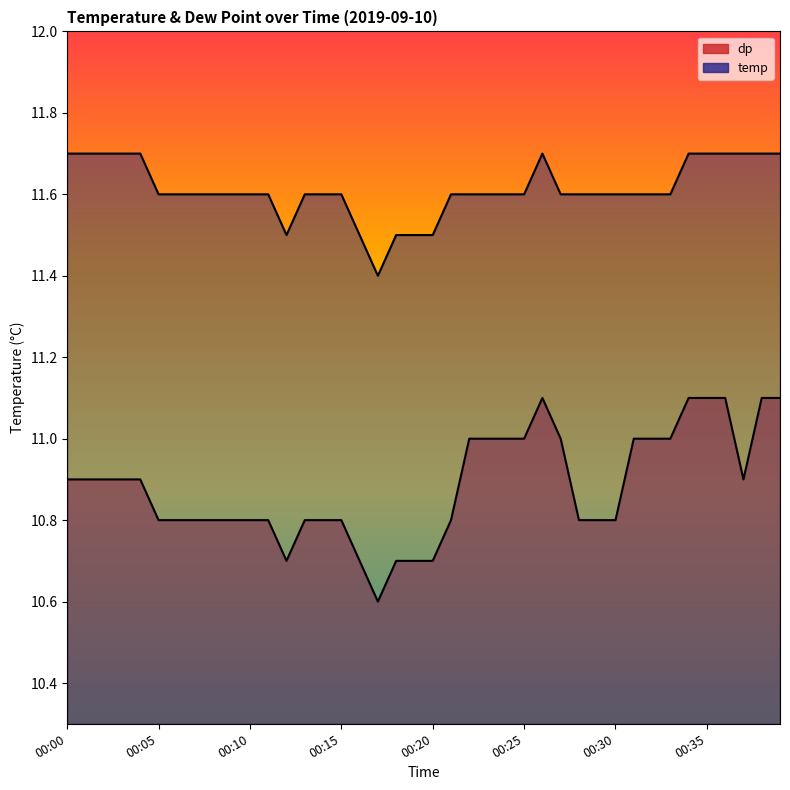

List the series in order of their overall mean, highest first.

temp, dp